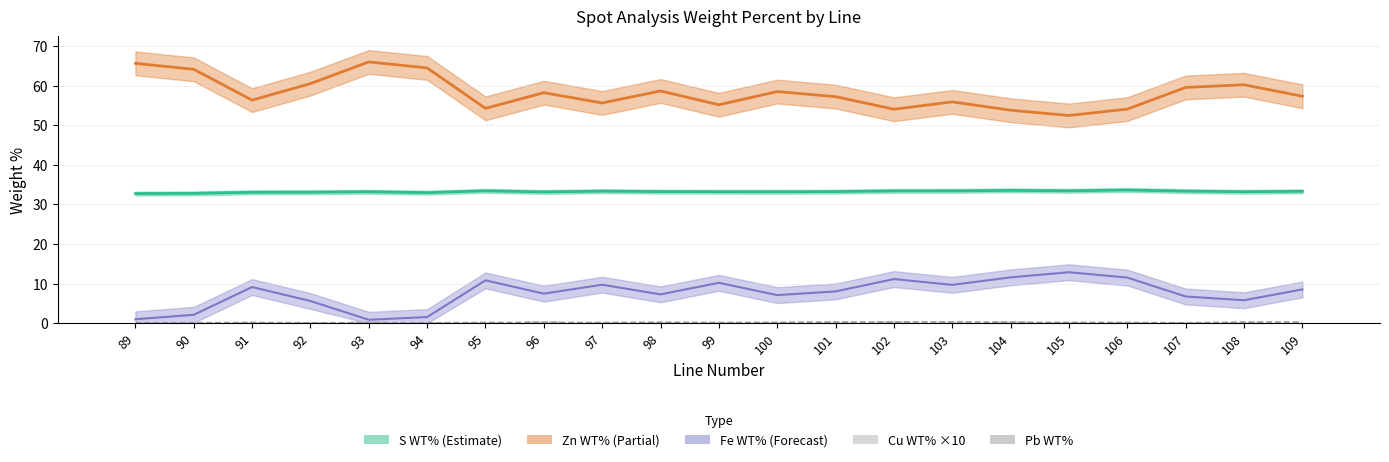

What is the total value across all series at 101?

0.7